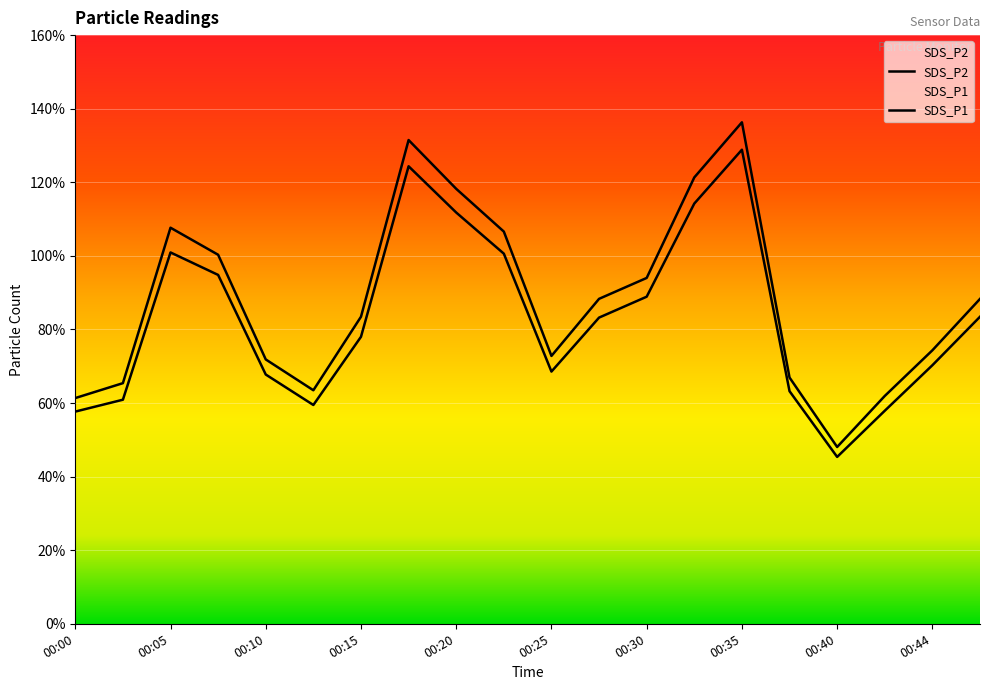

What is the value of the SDS_P2 point at the 12th from the left?

83.2